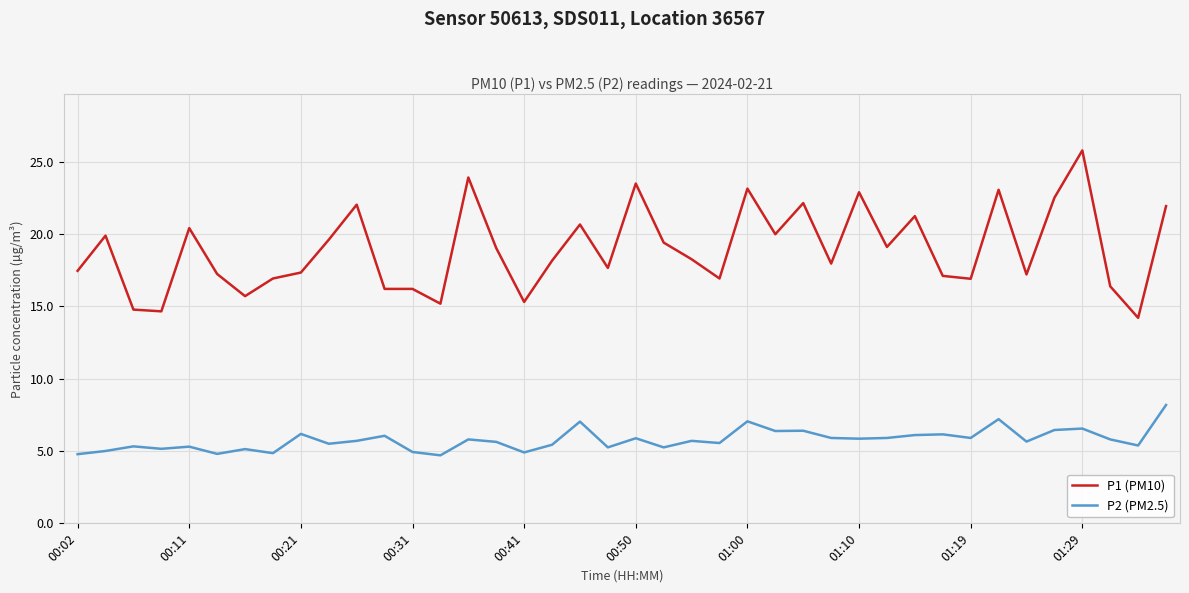

True or false: P1 (PM10) and P2 (PM2.5) cross at least once.

False